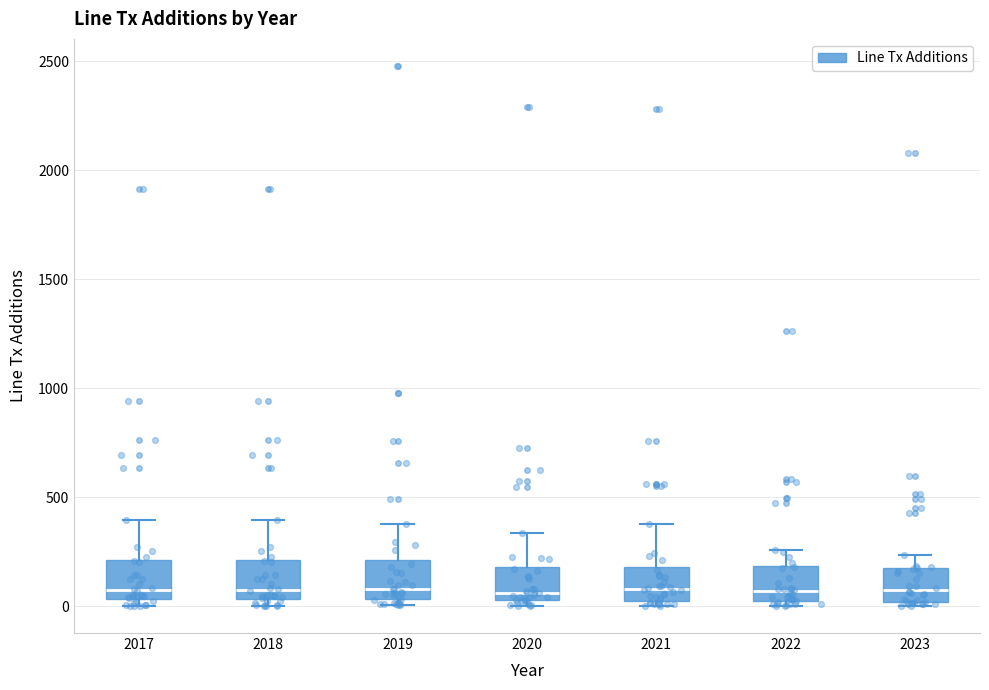

Where is the upper edge of the box at x = 2021 on the y-axis? The values are not printed on the chart, so give them approximately, as read against the axis.

200